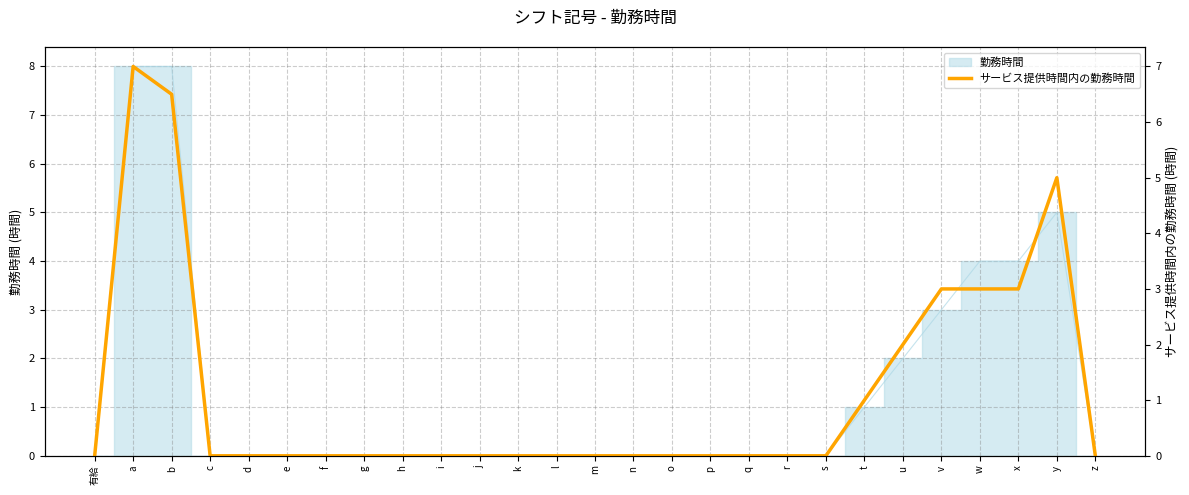

Is it true that the value at f is 0.0?

True